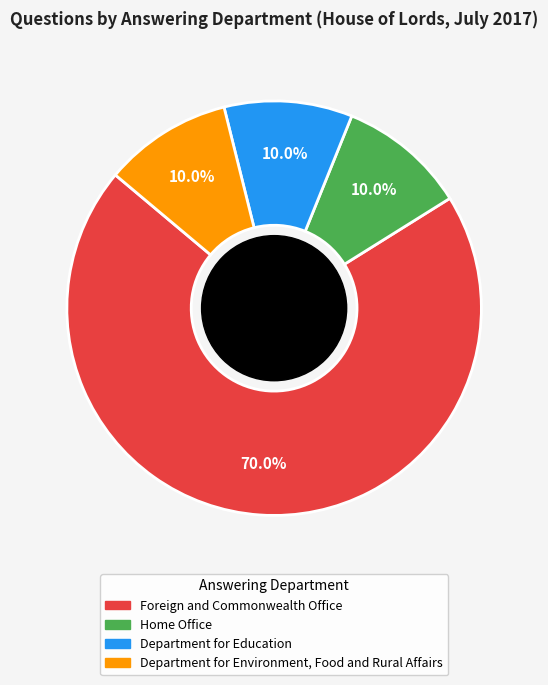

Is it true that Department for Education is 18% of the pie?

False